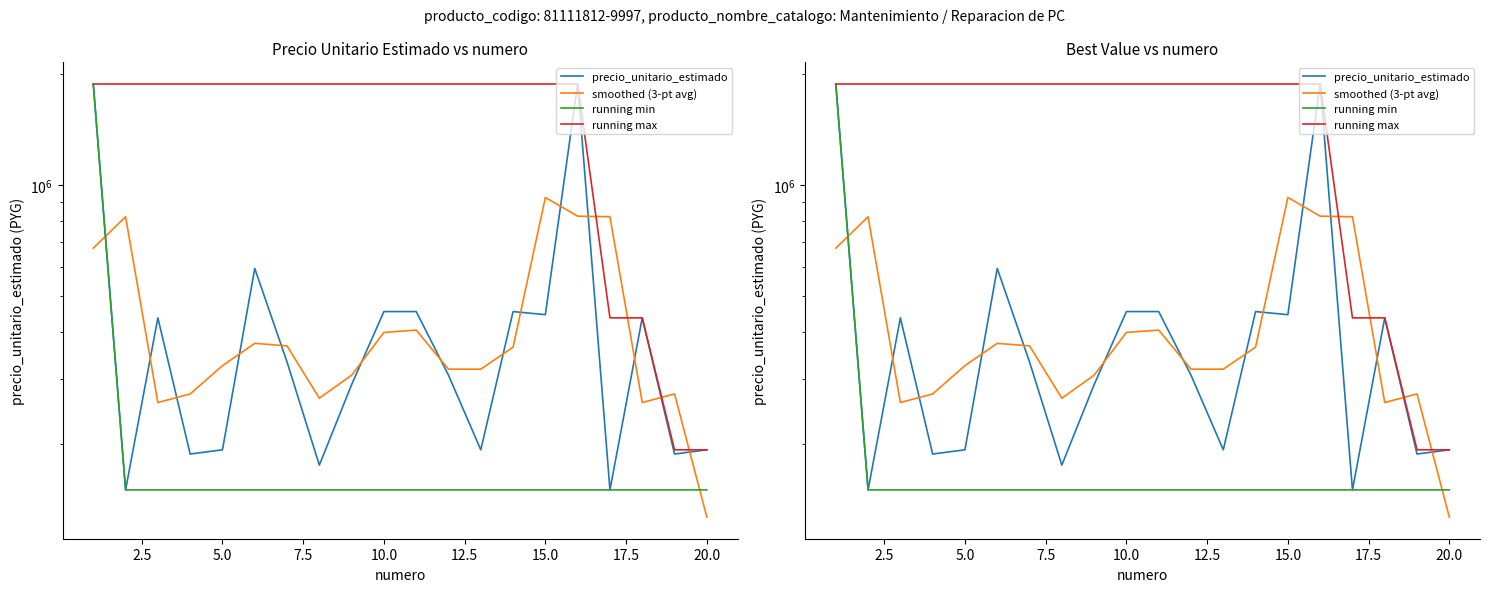

Which series has the widest spread of values?

precio_unitario_estimado